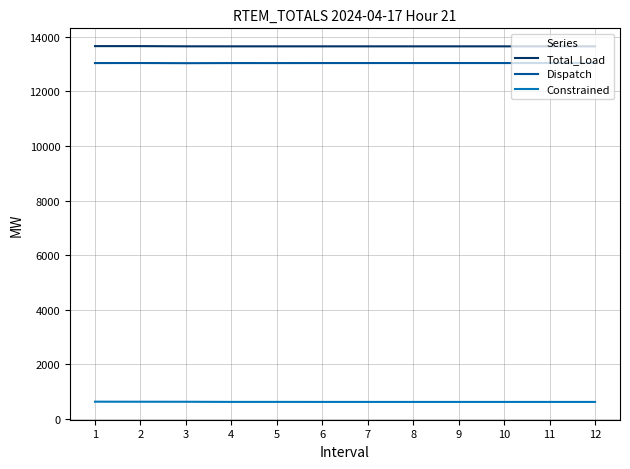

At 4, list the series in order from smallest to largest.

Constrained, Dispatch, Total_Load